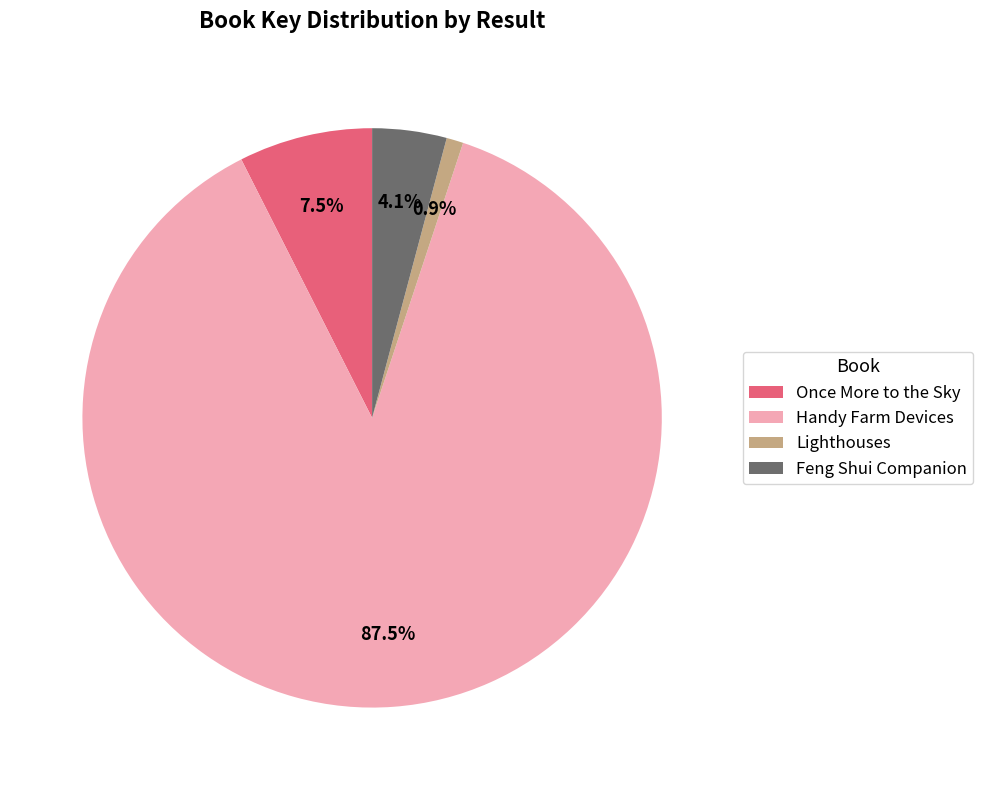

What percentage is NOT represented by Feng Shui Companion?

95.9%